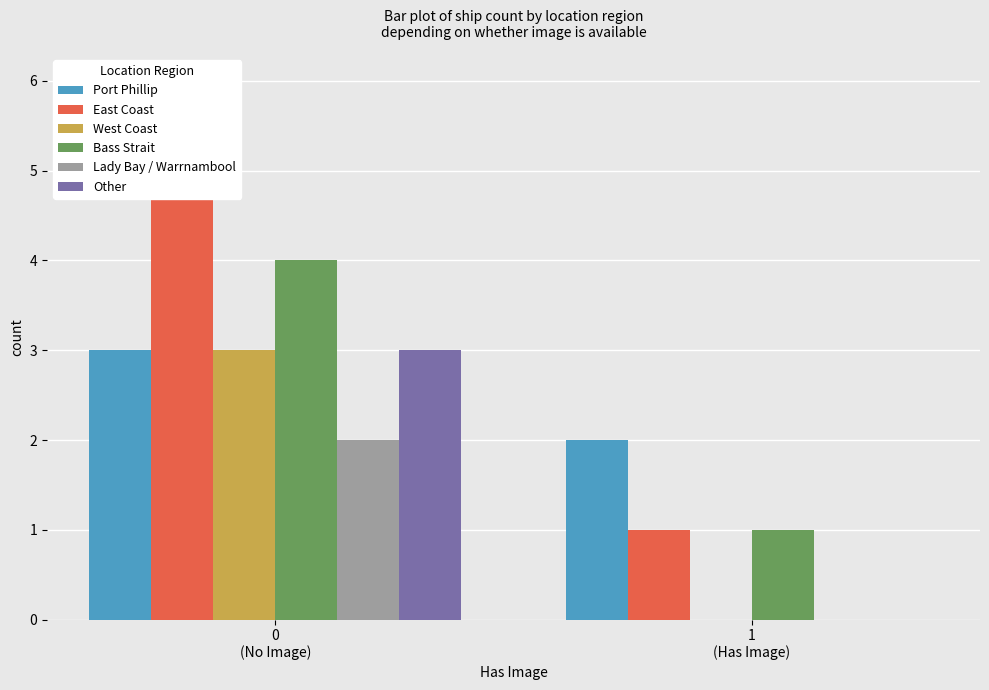

At how many categories does at least one series exceed 0?

2